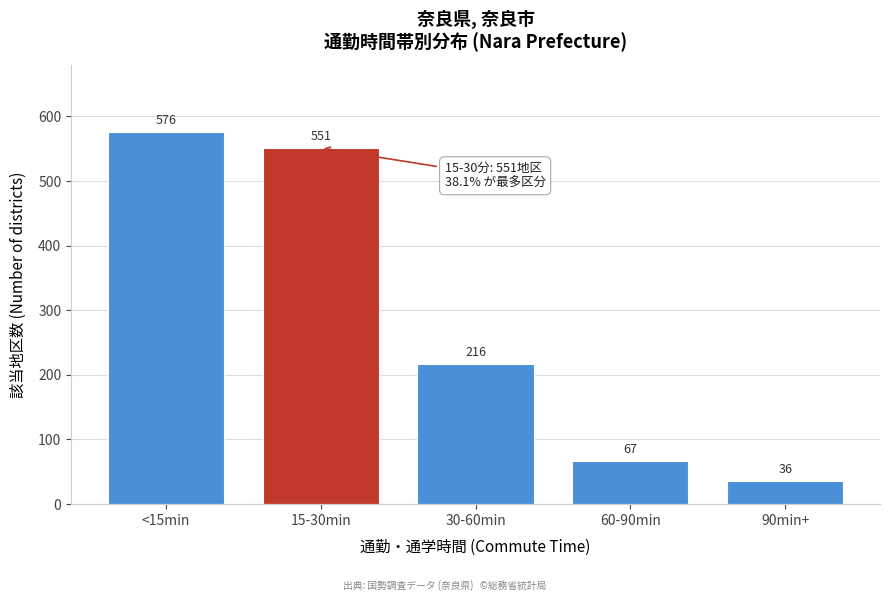

Reading right to left, what are all the values shown in this chart?

36	67	216	551	576